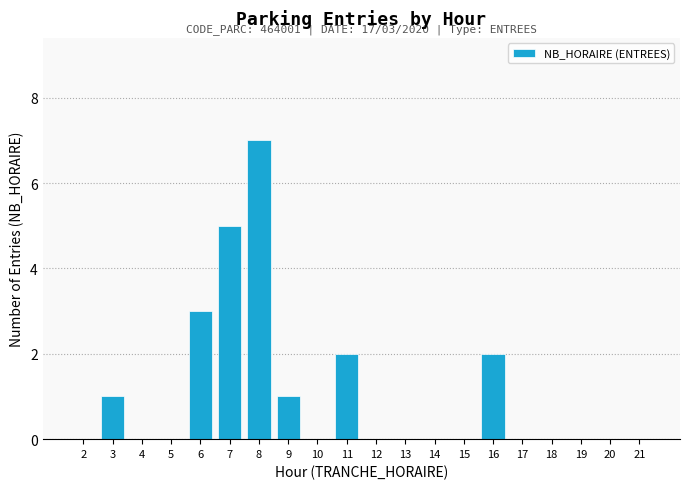

Reading left to right, what are all the values shown in this chart?

2=0	3=1	4=0	5=0	6=3	7=5	8=7	9=1	10=0	11=2	12=0	13=0	14=0	15=0	16=2	17=0	18=0	19=0	20=0	21=0